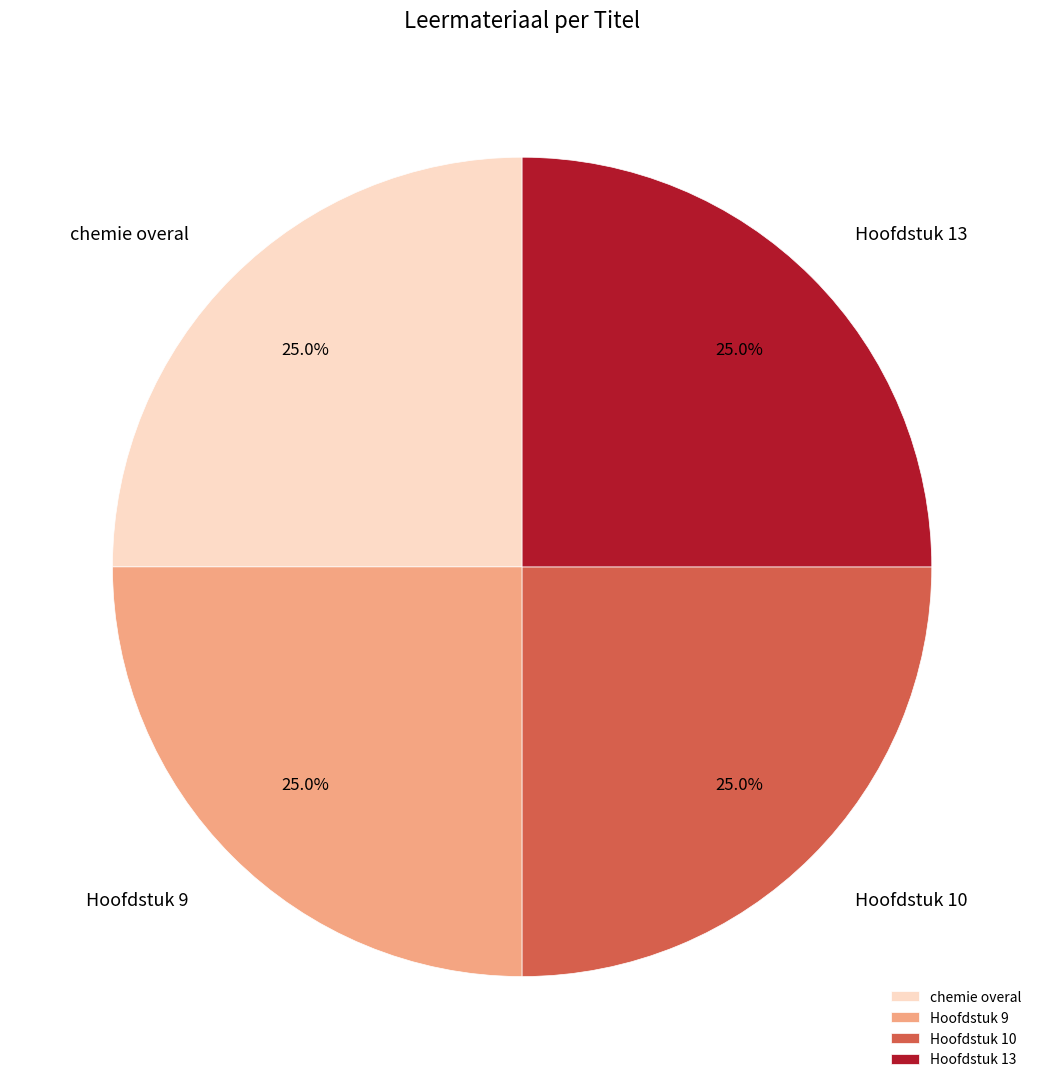

Does chemie overal account for over 50% of the chart?

No